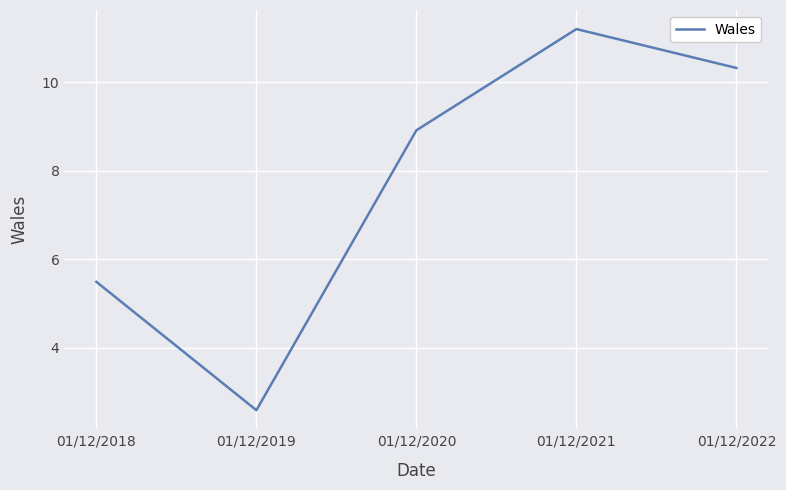

Approximately how many times larger is the value at 01/12/2019 compared to 01/12/2018?

0.5